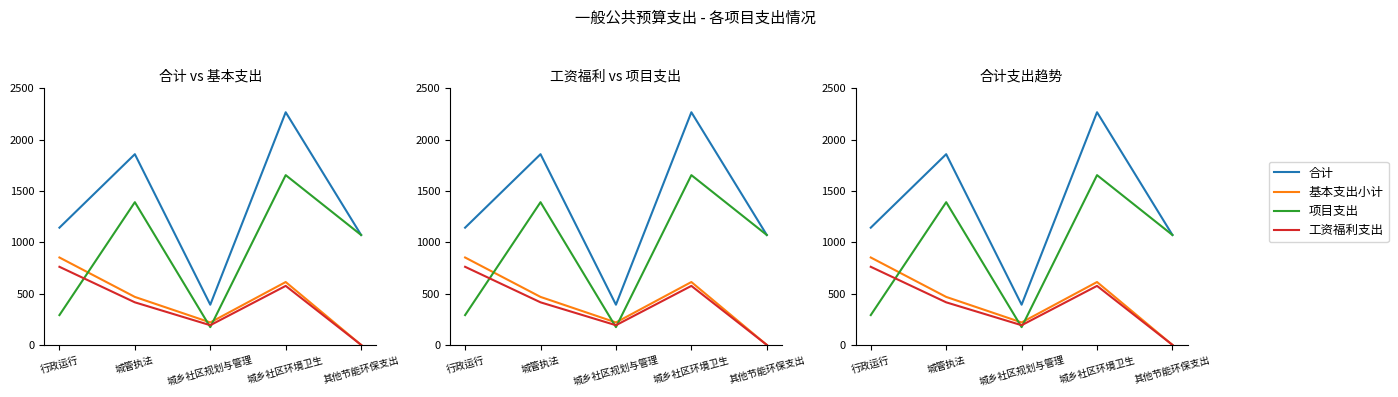

True or false: 合计 has a value of 492.1 at 其他节能环保支出.

False